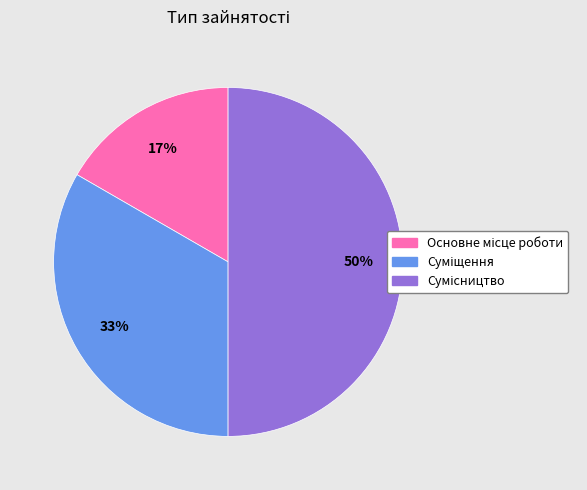

To the nearest percent, what is the average slice percentage?

33%